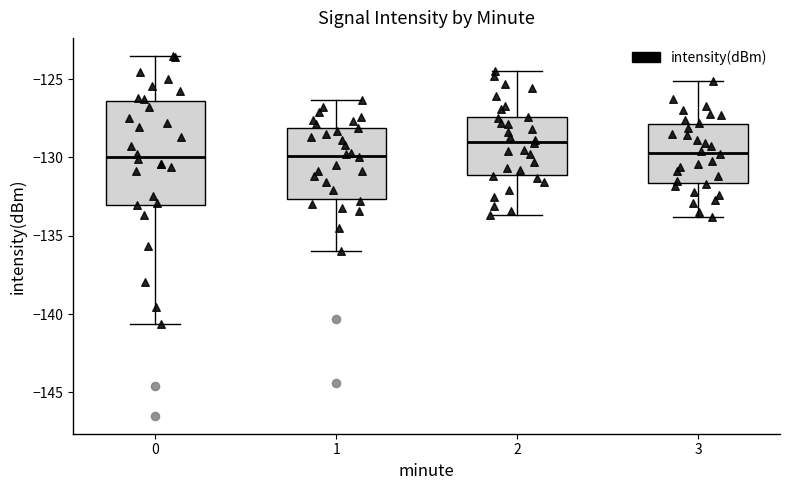

Reading left to right, transcribe this box plot: for each box, give where its median line is, the range the box spans, and where its two whiskers end, as read against the y-axis. The values are not printed on the chart, so give them approximately, as read against the axis.

0: median -130.0, box -133.0 to -126.5, whiskers -140.5 to -123.5
1: median -130.0, box -132.5 to -128.0, whiskers -136.0 to -126.5
2: median -129.0, box -131.0 to -127.5, whiskers -133.5 to -124.5
3: median -129.5, box -131.5 to -128.0, whiskers -134.0 to -125.0